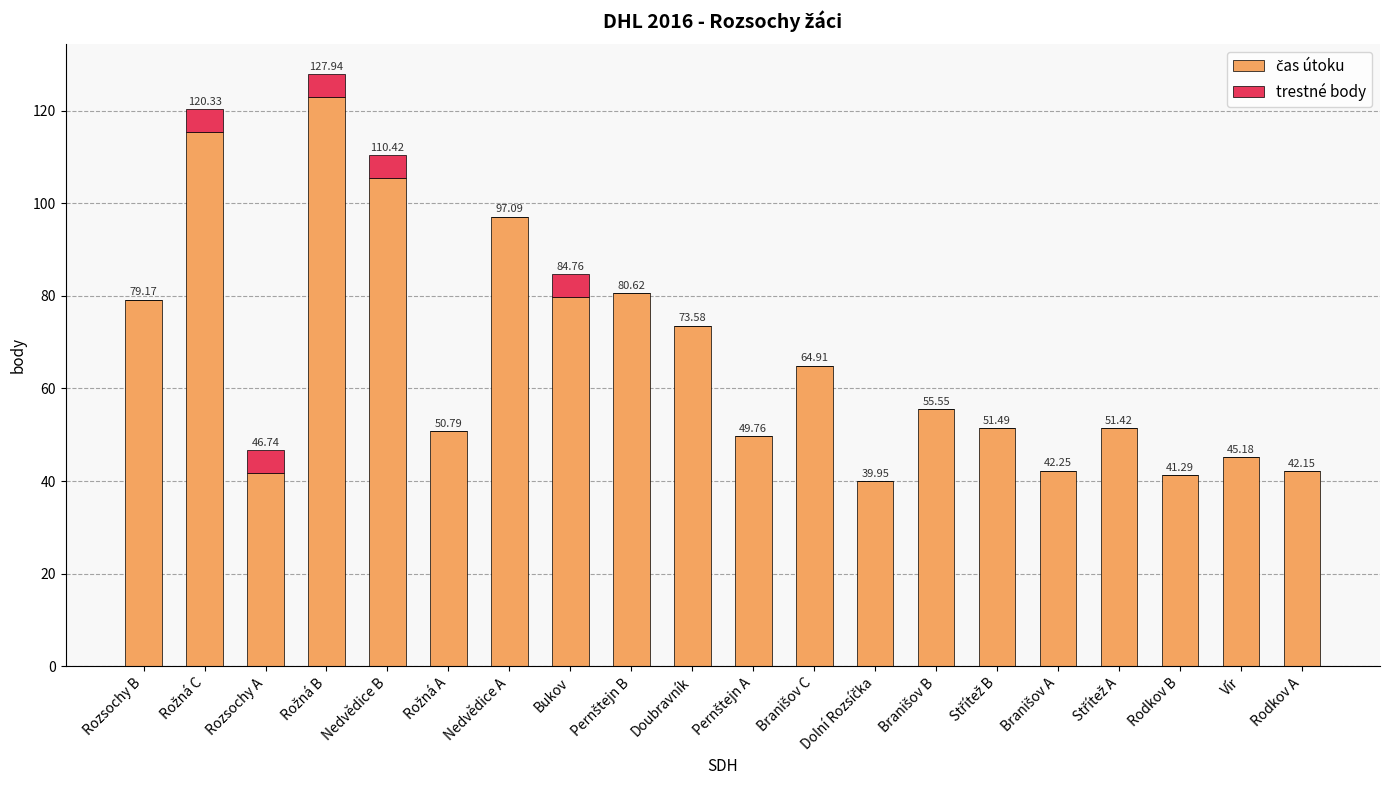

What is the total value across all series at Bukov?

84.8